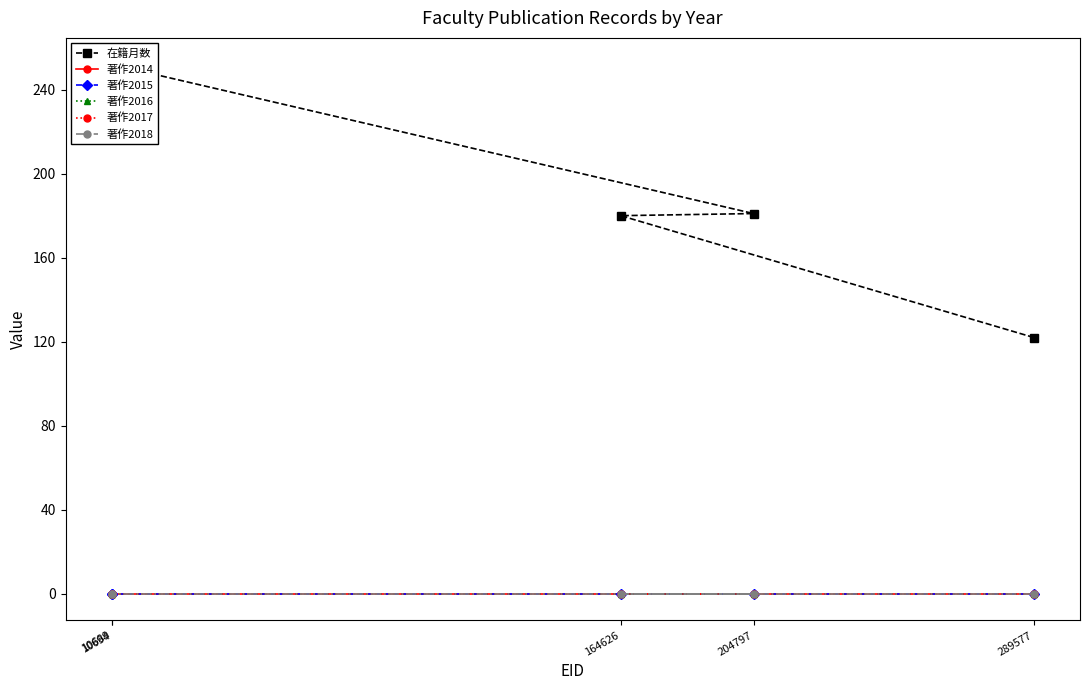

Does the chart have visible grid lines?

No